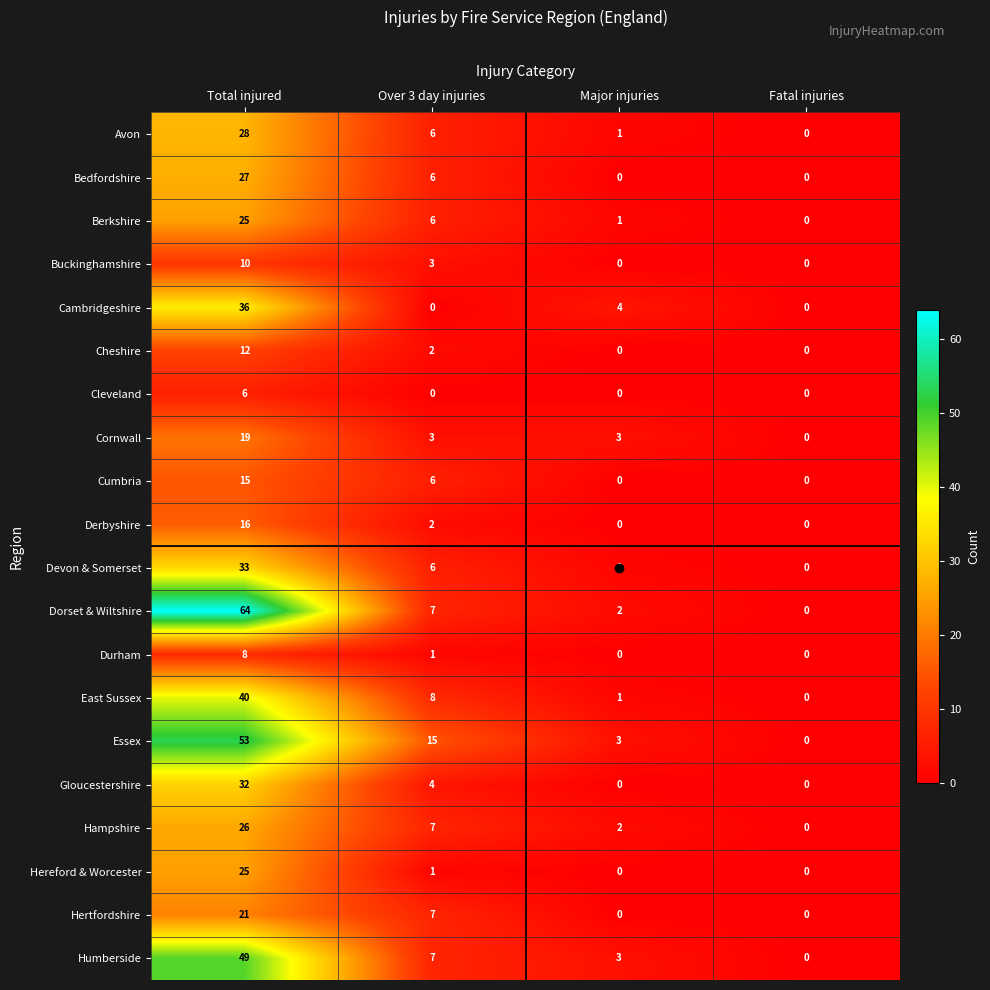

Is it true that Hertfordshire equals 0 at Fatal injuries?

True